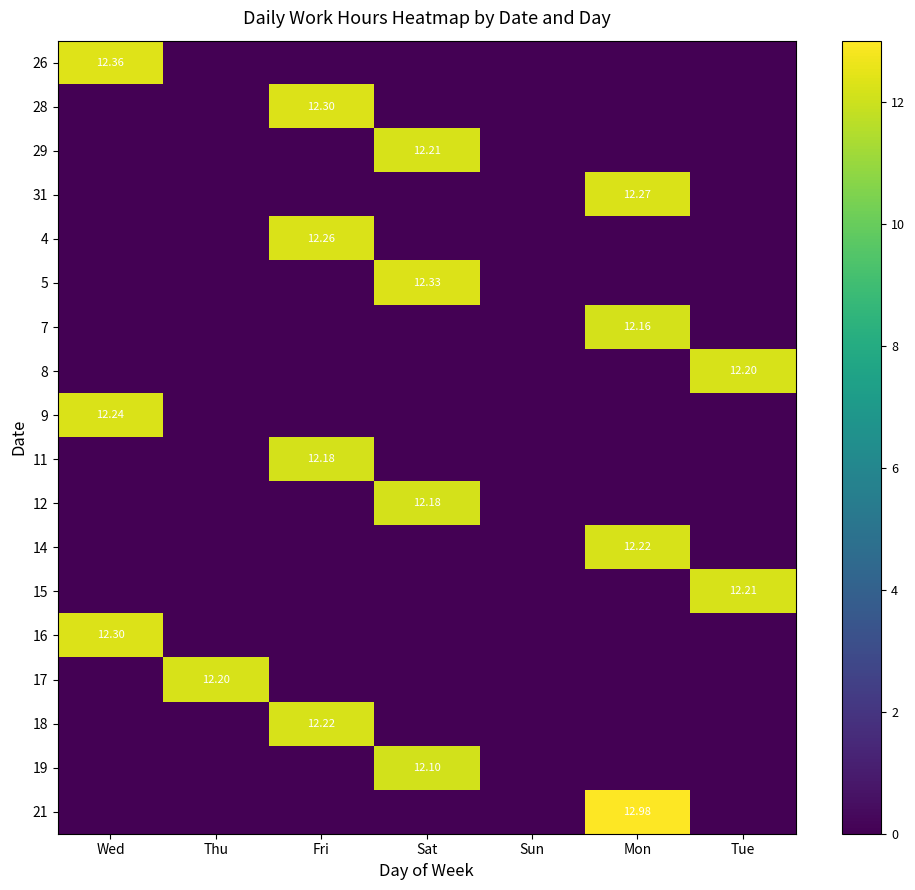

Between Sat and Fri, which is larger?

Sat